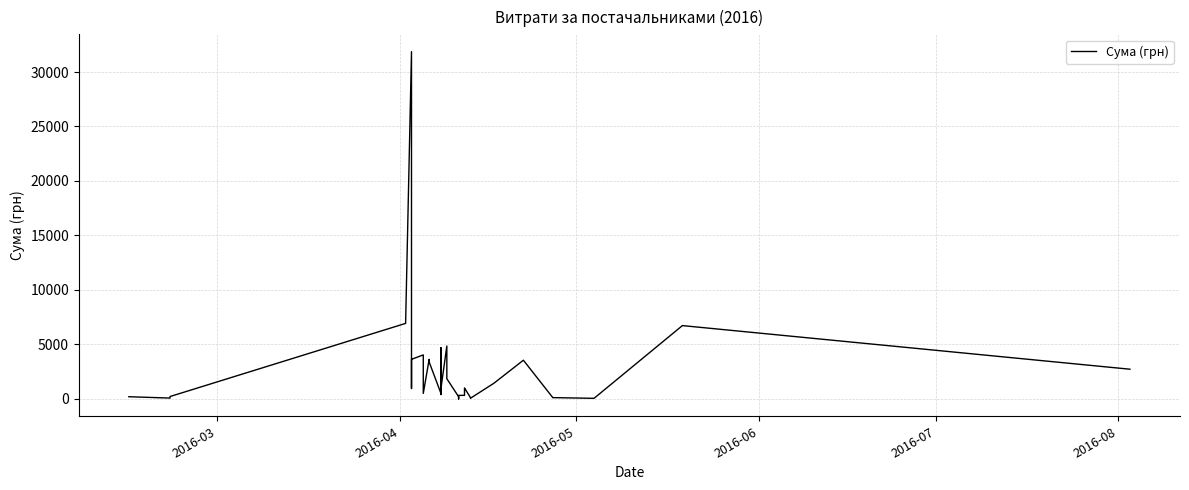

What is the maximum value shown in the chart?

31865.0